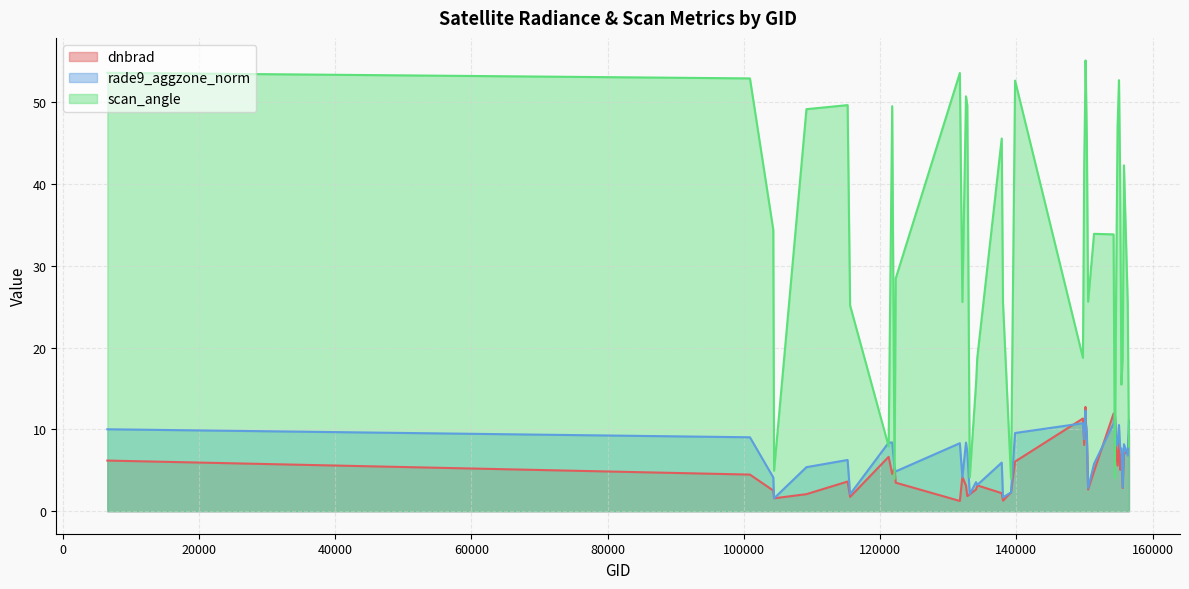

In scan_angle, how many points are higher than both neighbors (excluding endpoints)?

10